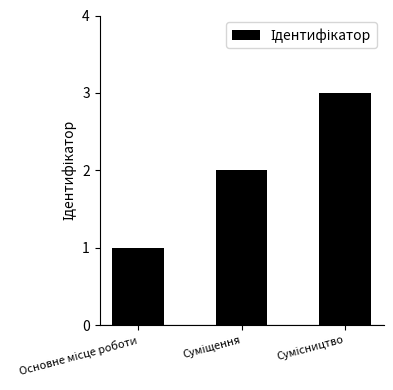

What is the greatest value displayed?

3